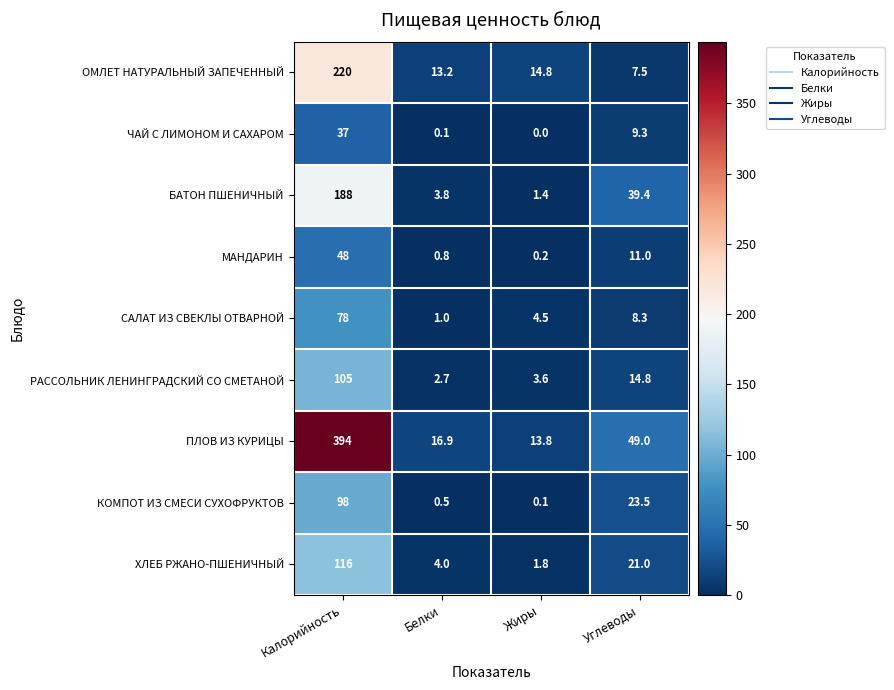

The value of ЧАЙ С ЛИМОНОМ И САХАРОМ at Углеводы is 9.3. True or false?

True